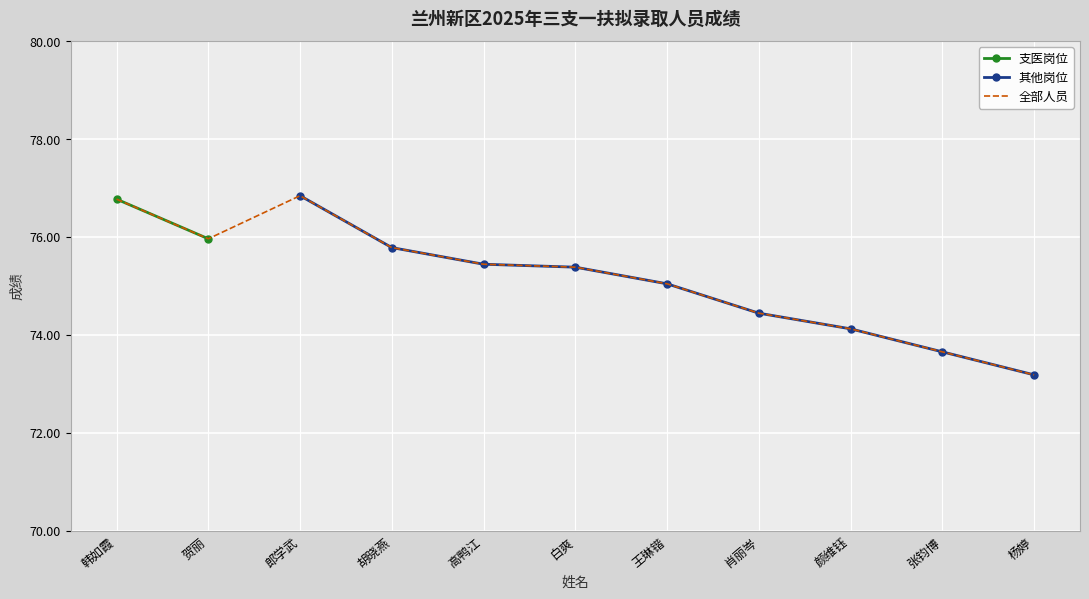

What is the minimum value shown in the chart?

73.2